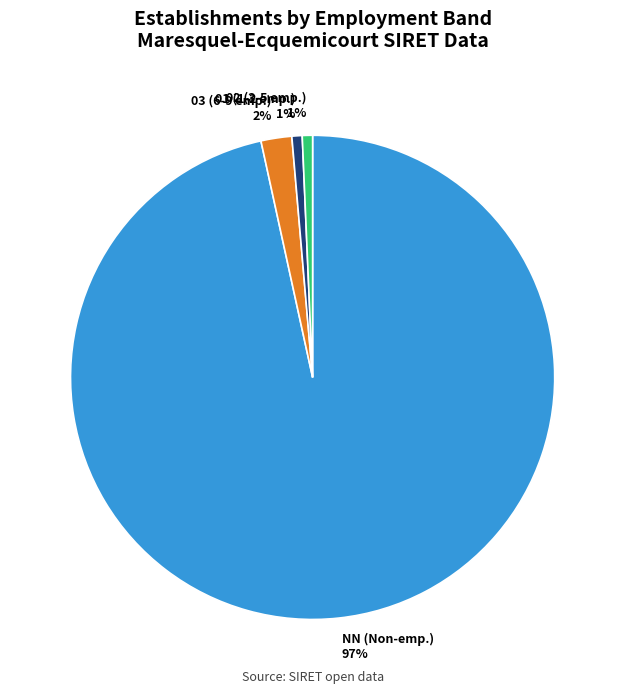

What percentage is the 02 (3-5 emp.) 1% slice, to the nearest percent?

1%